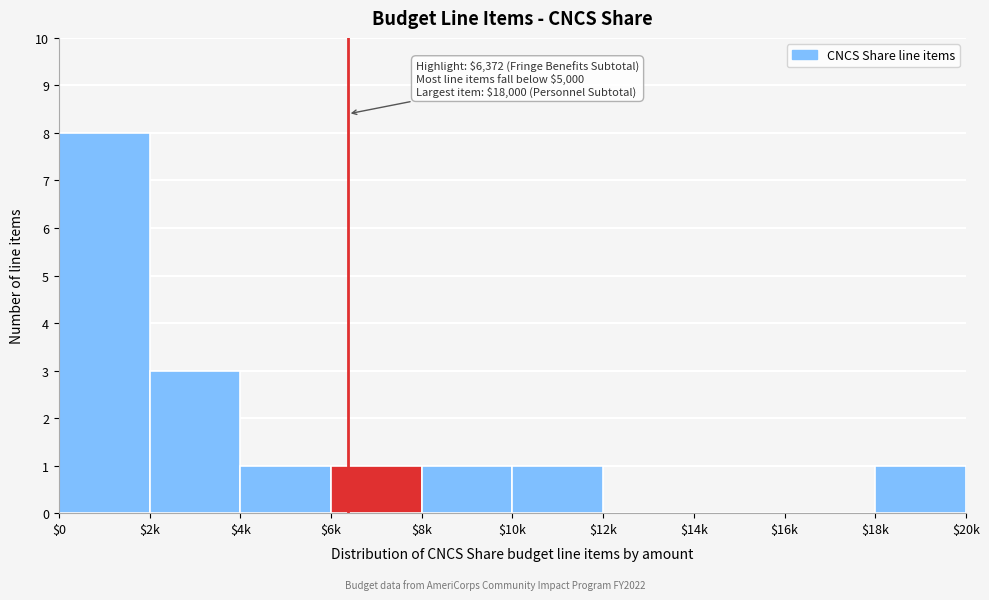

What is the sum of all values?

16